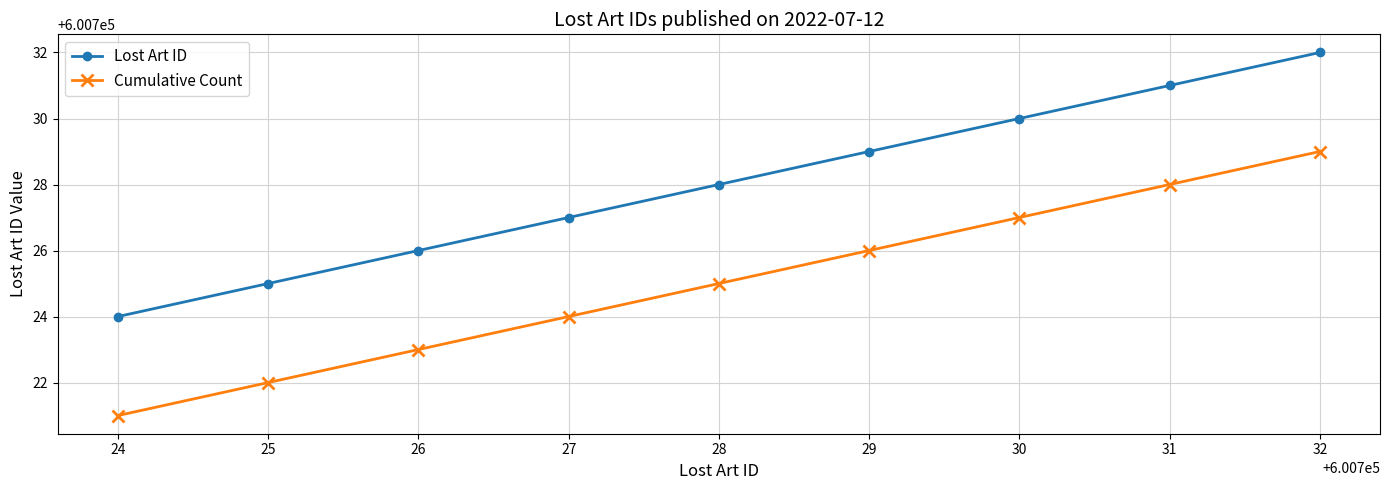

List the series in order of their peak value, highest first.

Lost Art ID, Cumulative Count